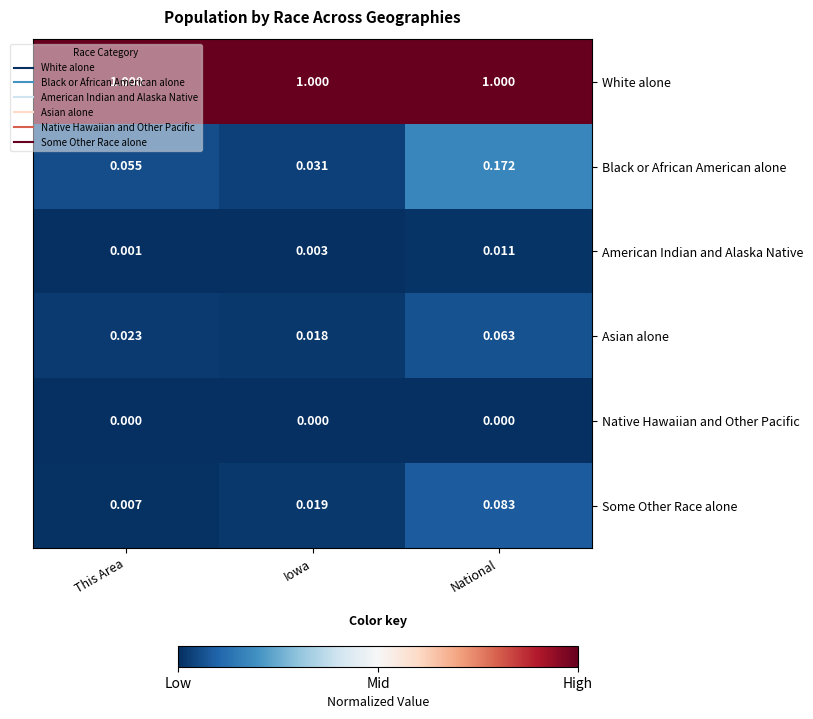

At Iowa, list the series in order from smallest to largest.

Native Hawaiian and Other Pacific, American Indian and Alaska Native, Asian alone, Some Other Race alone, Black or African American alone, White alone